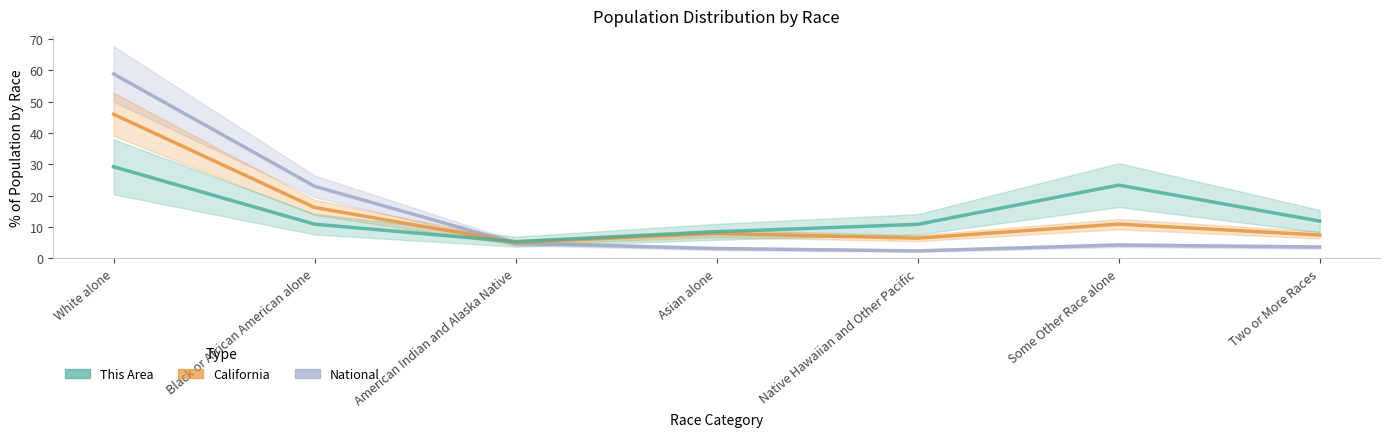

True or false: National has more than 0 points higher than both neighbors.

True